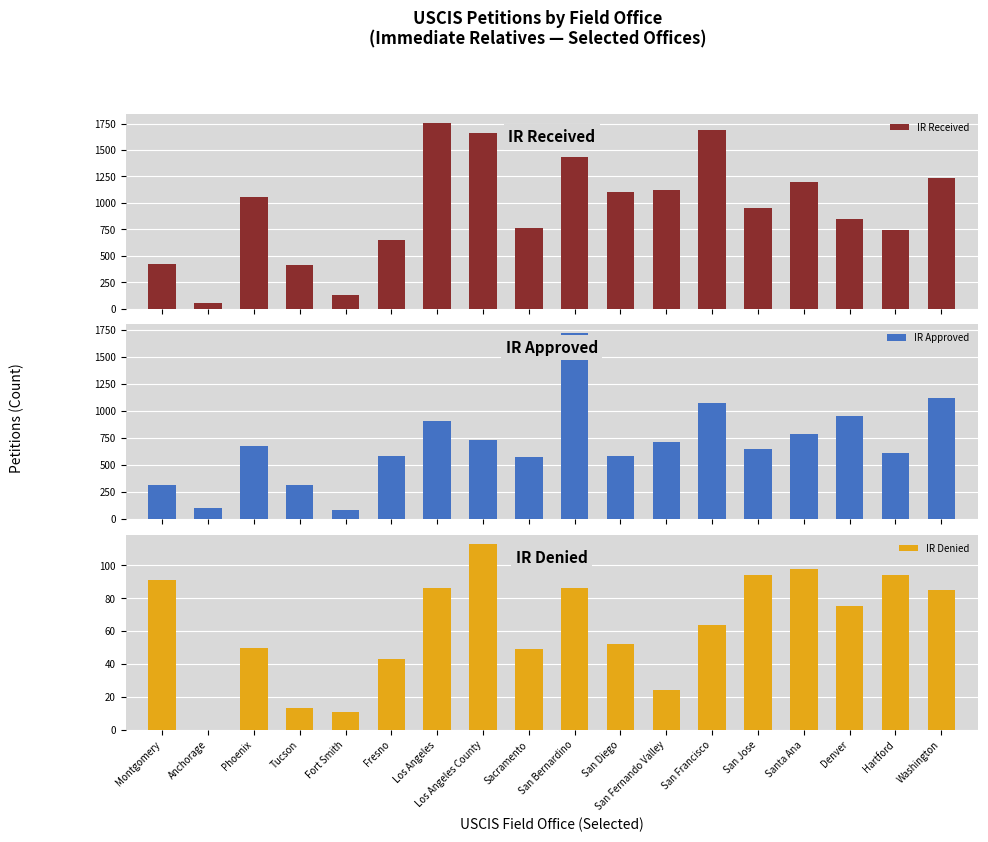

Rank the series by their maximum value, from lowest to highest.

IR Denied, IR Approved, IR Received